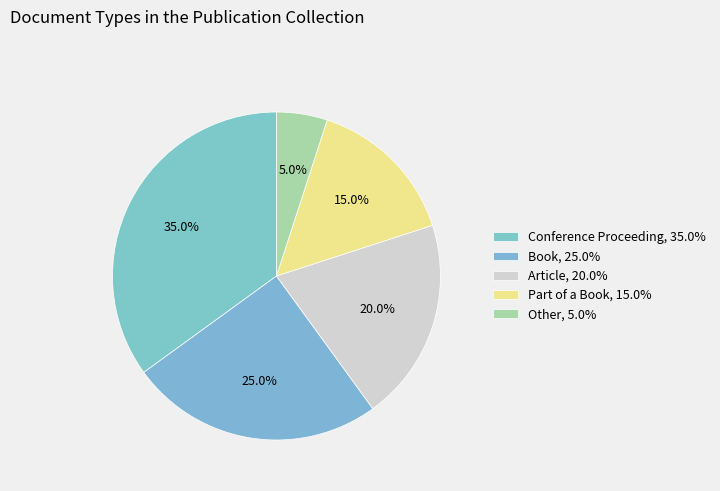

To the nearest percent, what is the combined percentage of Part of a Book and Conference Proceeding?

50%